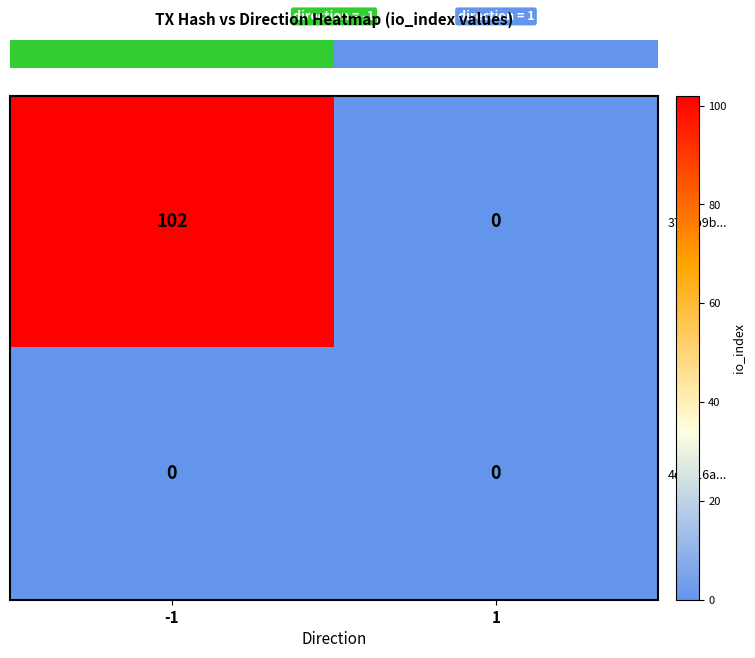

Rank the series by their average value, from highest to lowest.

374cb9b..., 4d1c16a...